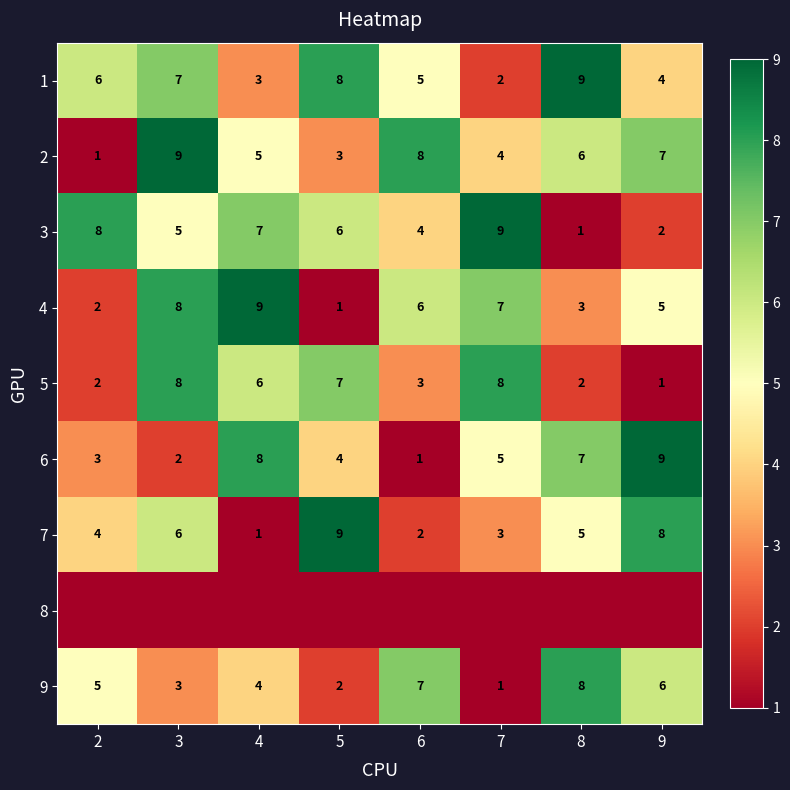

What is the difference between the maximum and second lowest values in the 9 series?

6